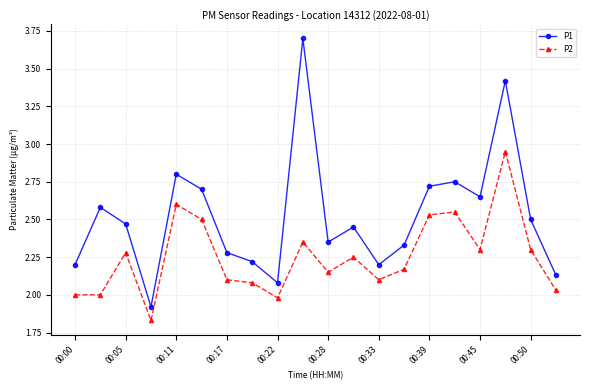

Which series has the largest range (max minus min)?

P1